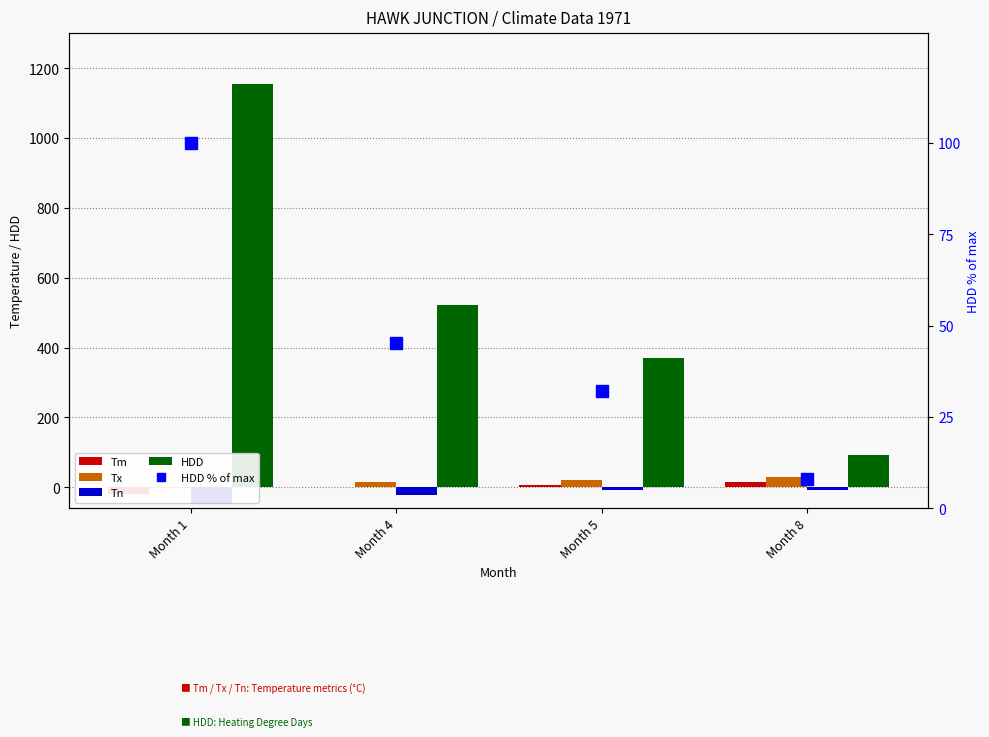

What is the sum of the Tx values at Month 4 and Month 1?

15.0